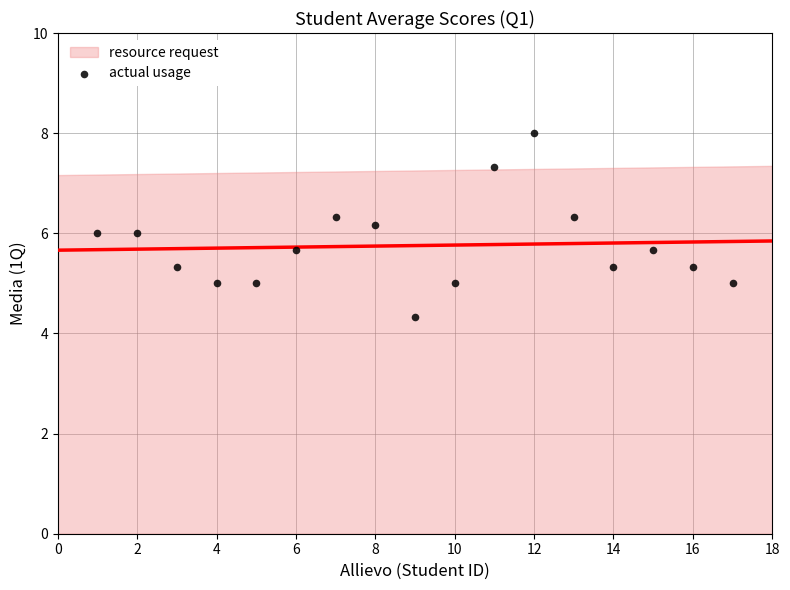

What is the range of X values (max minus min)?

16.0